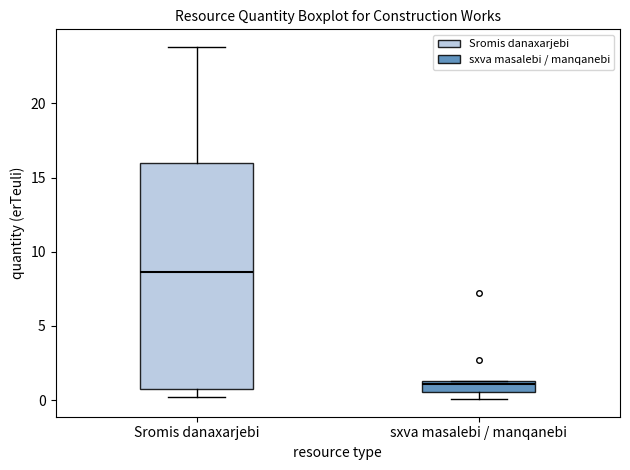

Where is the lower edge of the box for Sromis danaxarjebi on the y-axis? The values are not printed on the chart, so give them approximately, as read against the axis.

0.5